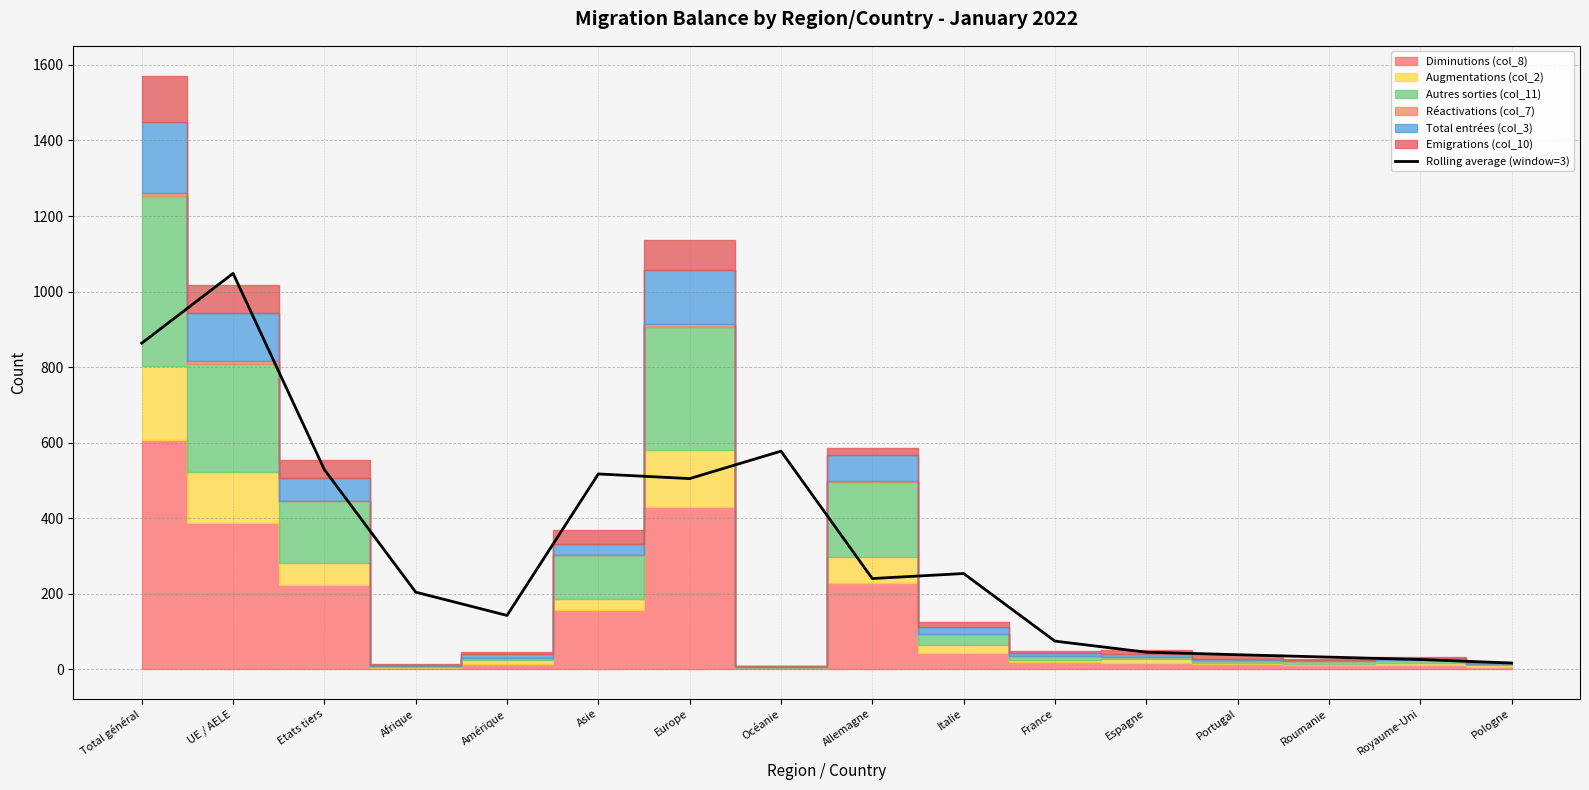

Reading left to right, transcribe all the data shown in this chart.

863.3	1048.0	528.3	204.0	142.3	517.0	504.7	577.3	240.0	253.3	74.3	45.0	38.3	32.0	25.7	16.3